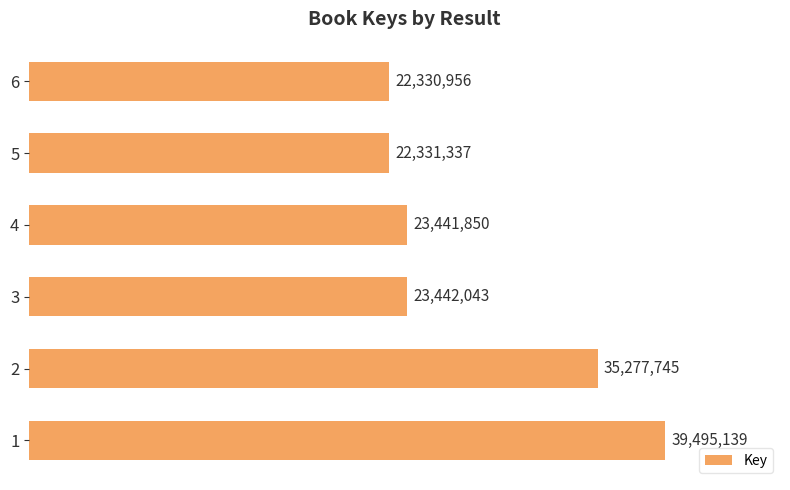

What is the maximum value shown in the chart?

39495139